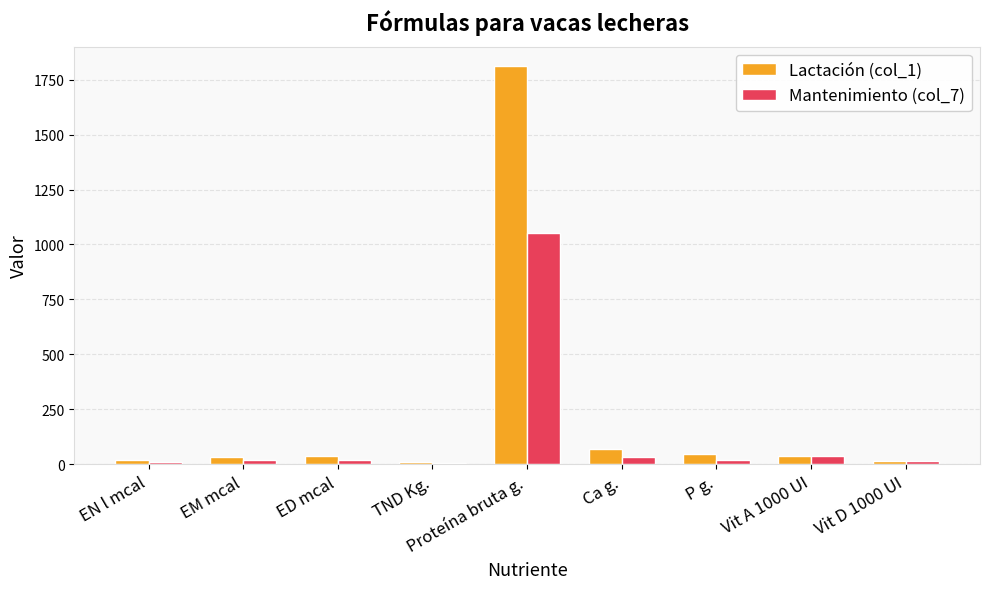

What is the highest value of the Mantenimiento (col_7) series?

1050.1